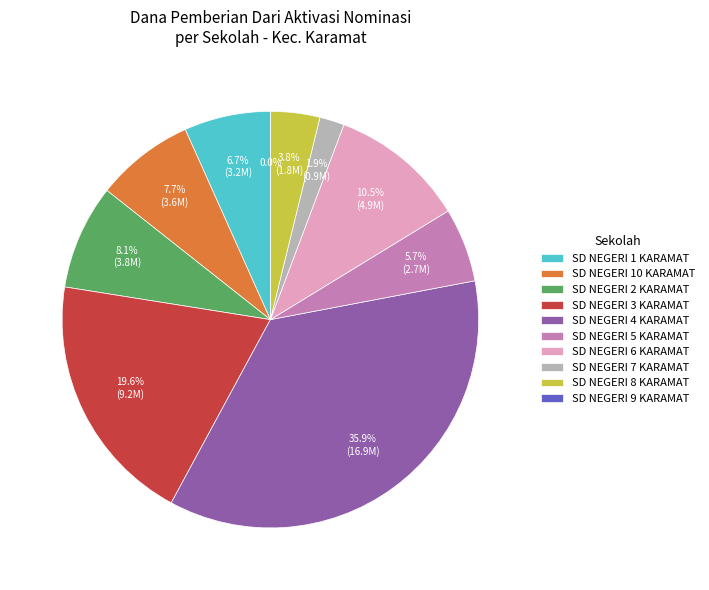

Is SD NEGERI 9 KARAMAT the majority of the pie?

No